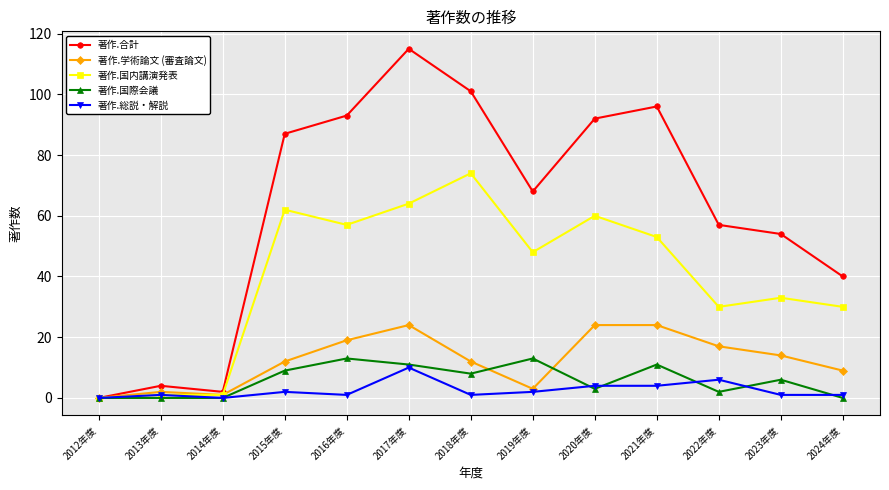

Reading left to right, what are all the values shown in this chart?

著作.合計: 0	4	2	87	93	115	101	68	92	96	57	54	40
著作.学術論文 (審査論文): 0	2	1	12	19	24	12	3	24	24	17	14	9
著作.国内講演発表: 0	1	1	62	57	64	74	48	60	53	30	33	30
著作.国際会議: 0	0	0	9	13	11	8	13	3	11	2	6	0
著作.総説・解説: 0	1	0	2	1	10	1	2	4	4	6	1	1